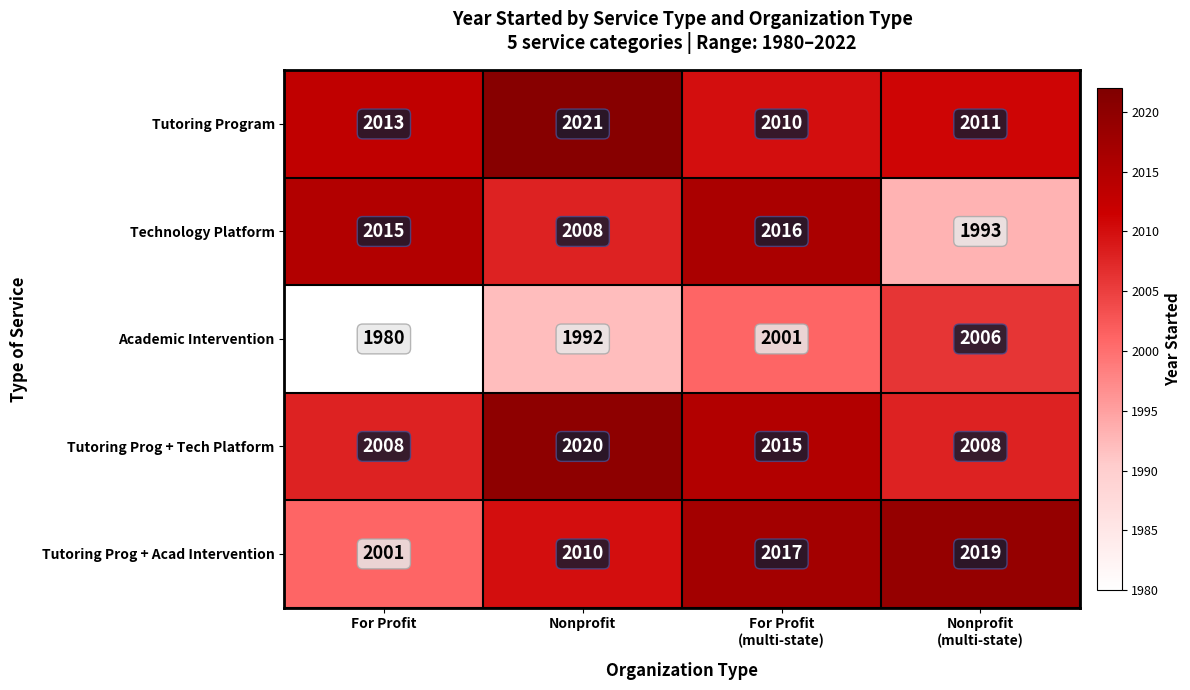

Reading left to right, what are all the values shown in this chart?

Tutoring Program: 2013	2021	2010	2011
Technology Platform: 2015	2008	2016	1993
Academic Intervention: 1980	1992	2001	2006
Tutoring Prog + Tech Platform: 2008	2020	2015	2008
Tutoring Prog + Acad Intervention: 2001	2010	2017	2019